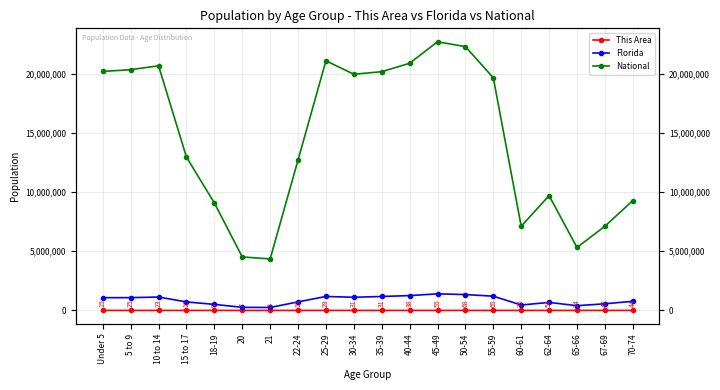

What is the average value of the National series?

14509549